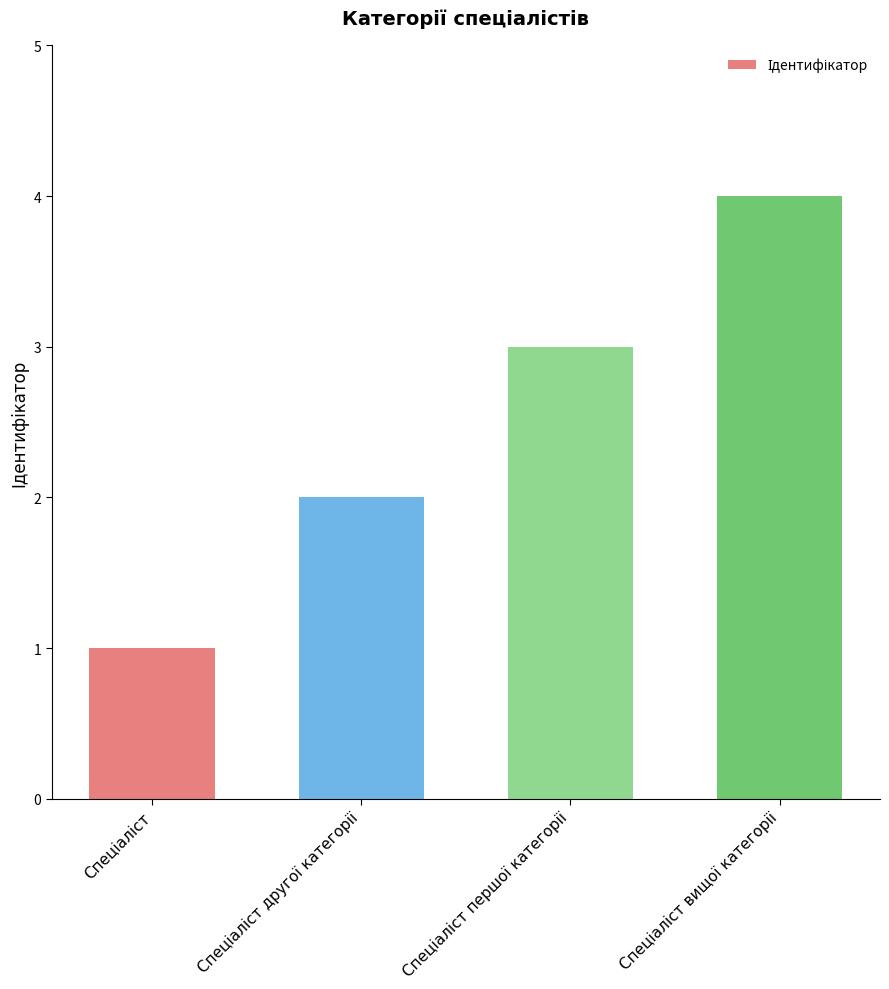

What is the sum of all values?

10